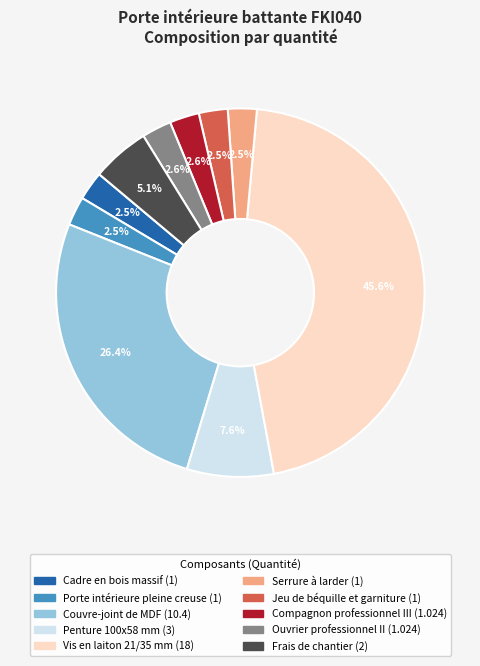

To the nearest percent, what is the combined percentage of Frais de chantier and Penture 100x58 mm?

13%